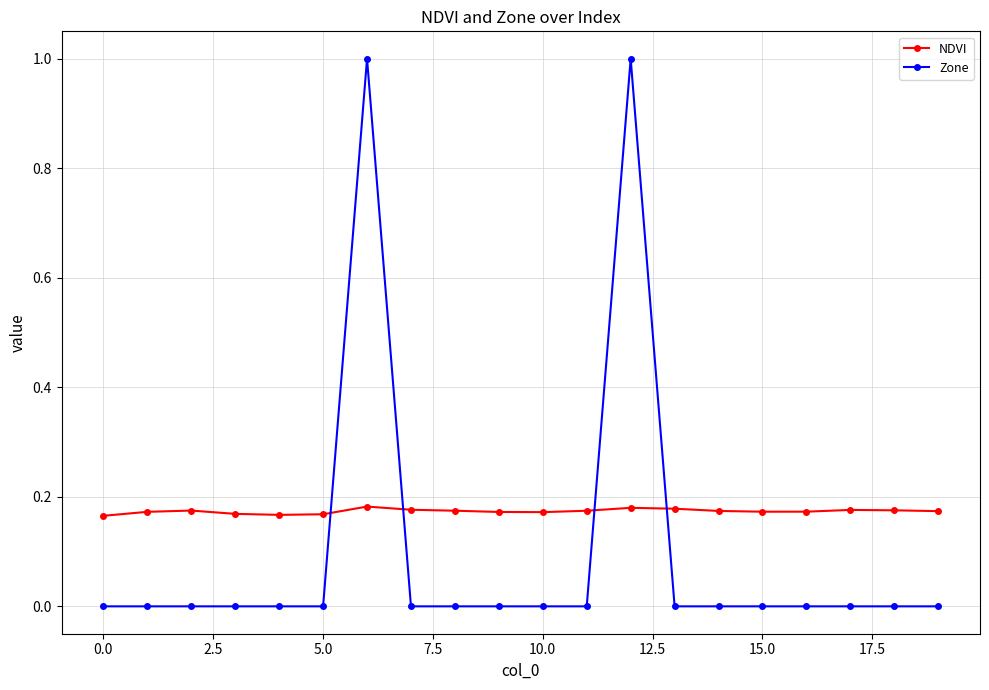

Which series ends up on top after the final intersection of Zone and NDVI?

NDVI